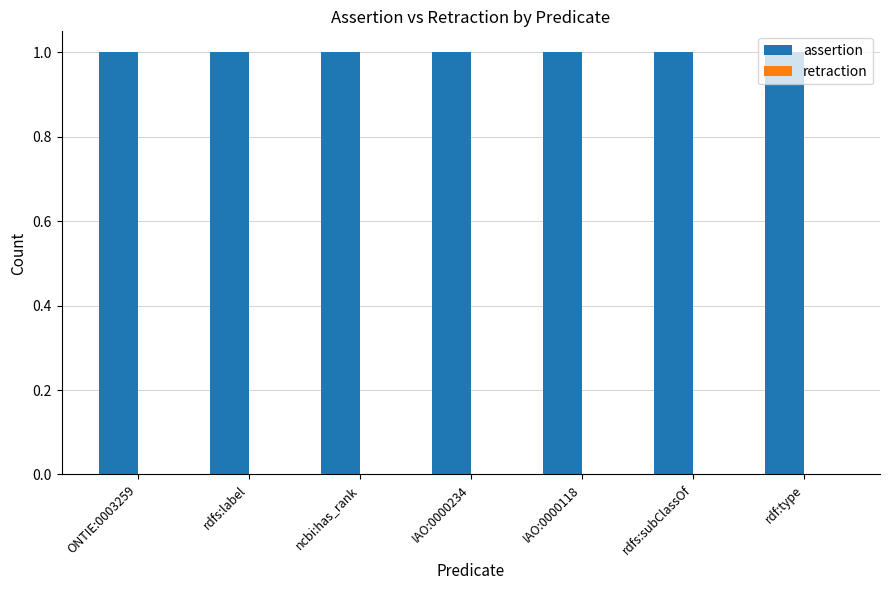

Which has a higher value, rdf:type or rdfs:label?

rdf:type